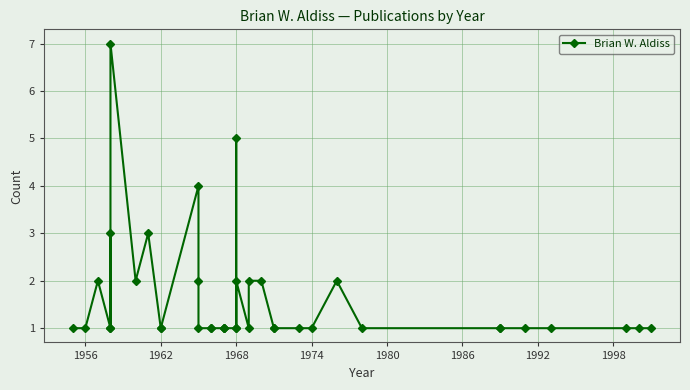

What position from the right is 1980?

34